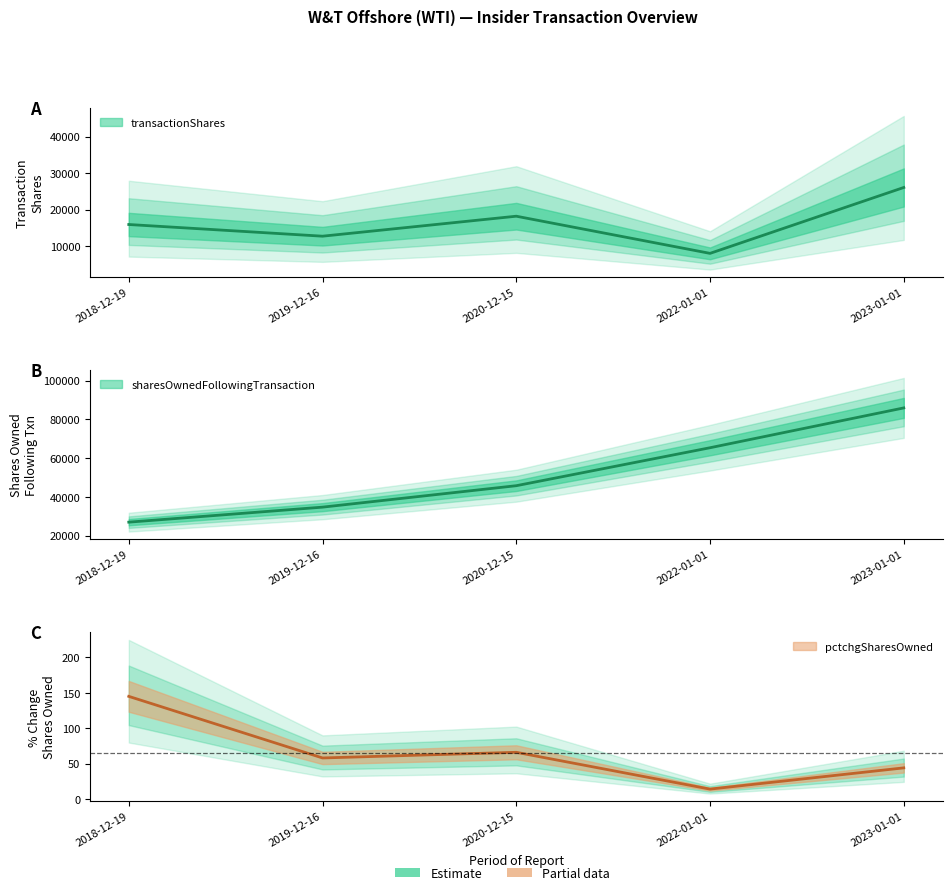

Does the chart display data point markers on the line(s)?

No